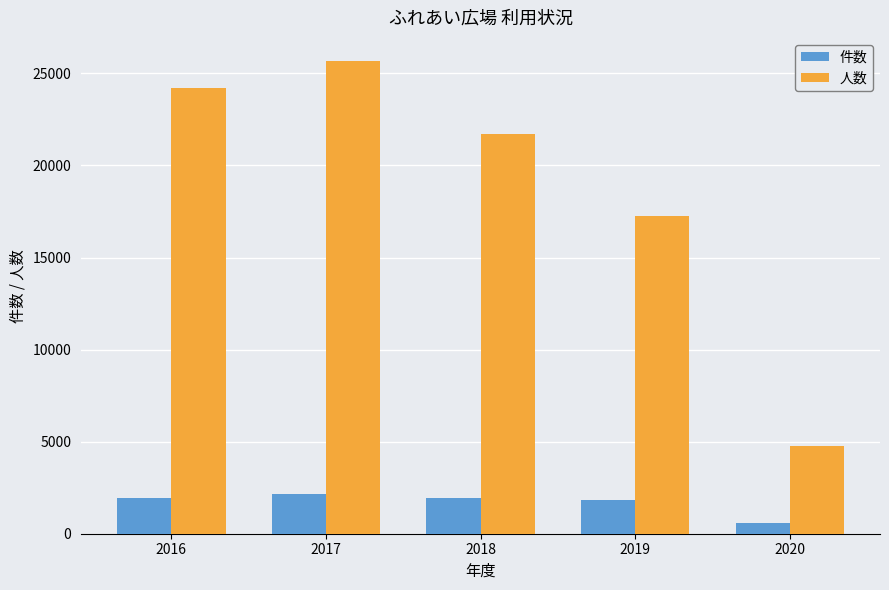

The 件数 series shows 2901 at 2018. True or false?

False